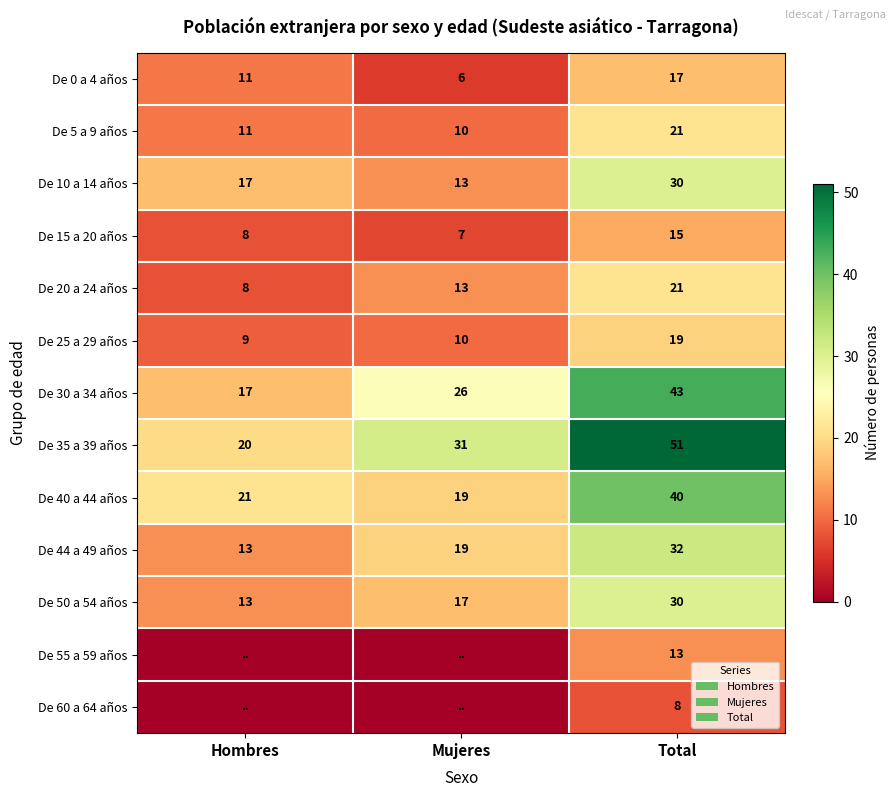

Rank the categories by De 40 a 44 años value from highest to lowest.

Total, Hombres, Mujeres